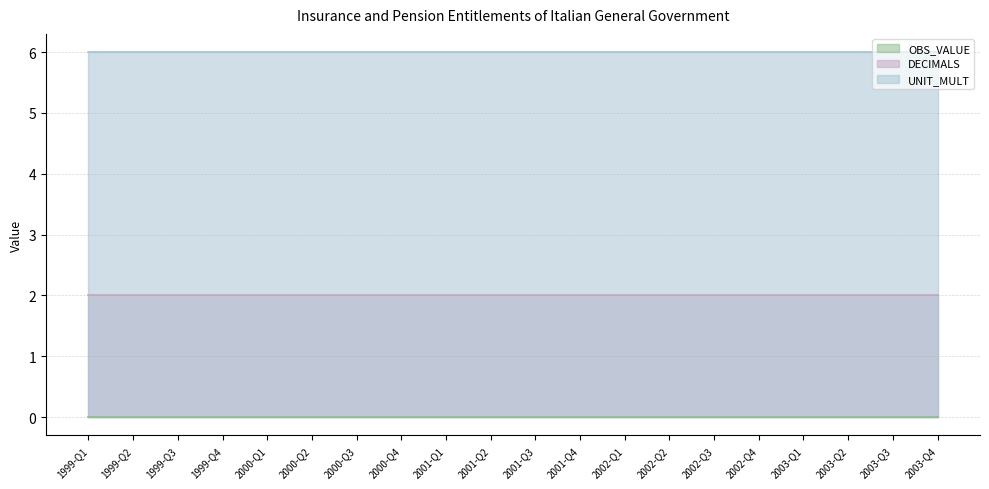

What is the greatest value displayed?

6